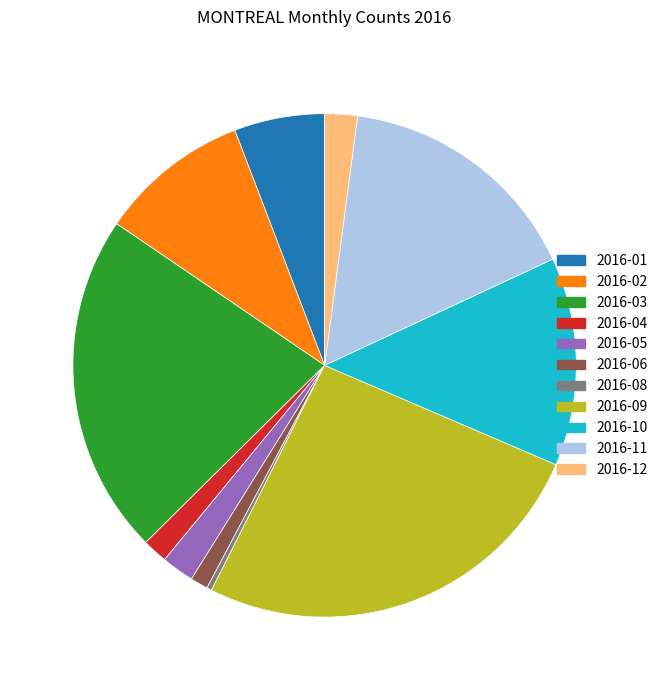

Count the number of slices in the pie.

11